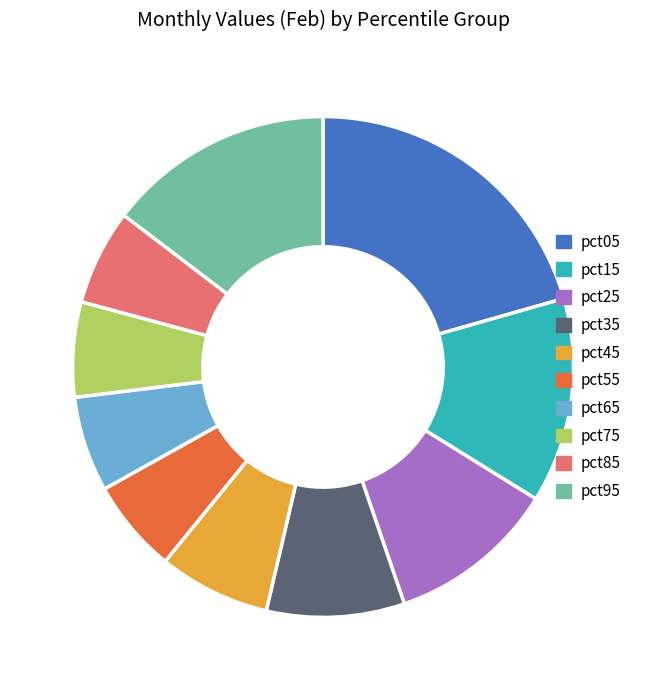

Count the number of slices in the pie.

10